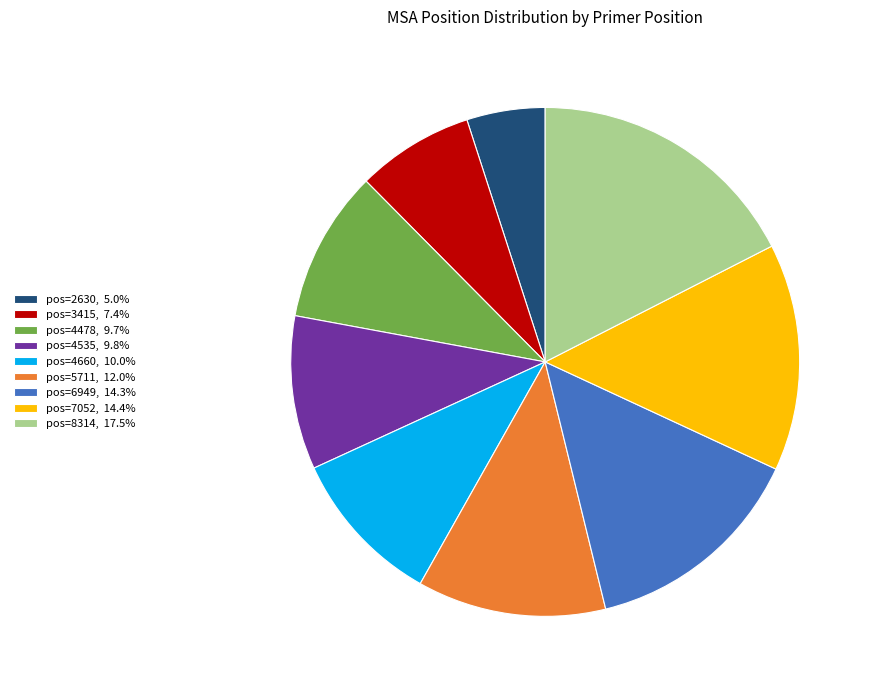

Is the sum of pos=2630, 5.0% and pos=4535, 9.8% greater than half?

No